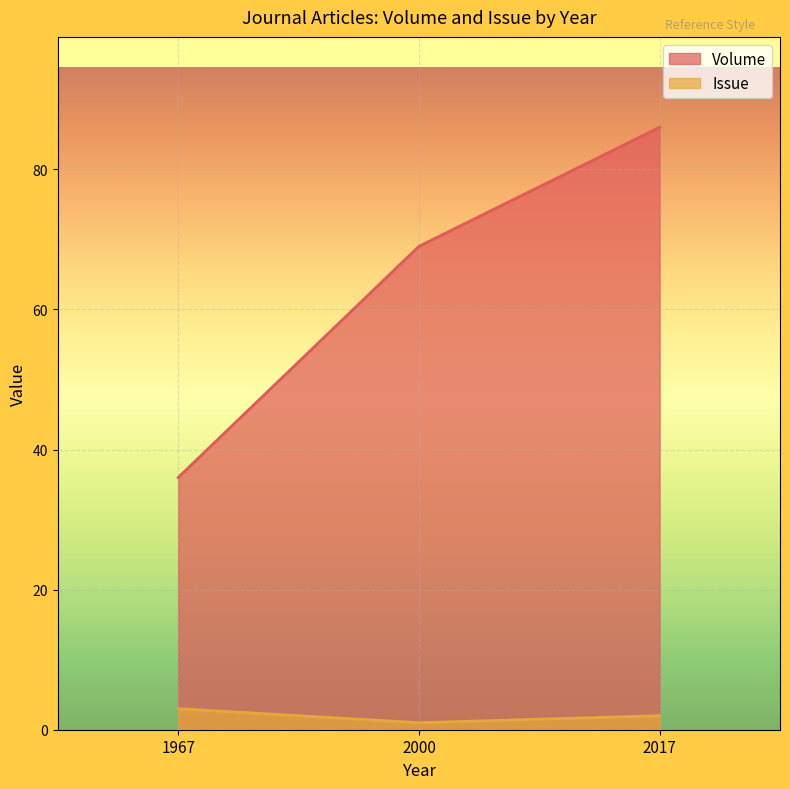

What is the lowest value of the Issue series?

1